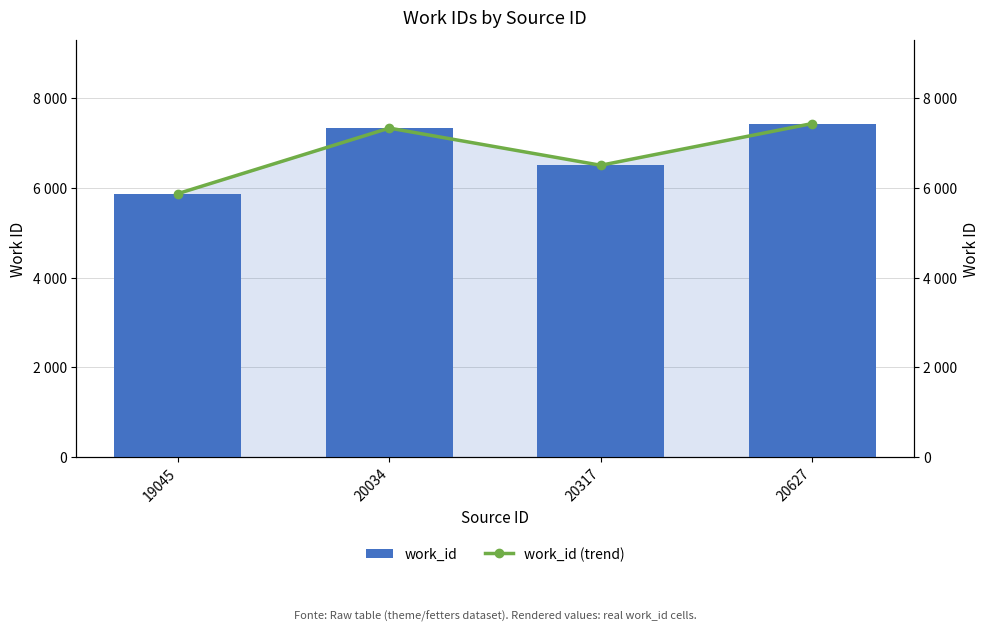

At which label does work_id reach its peak?

20627